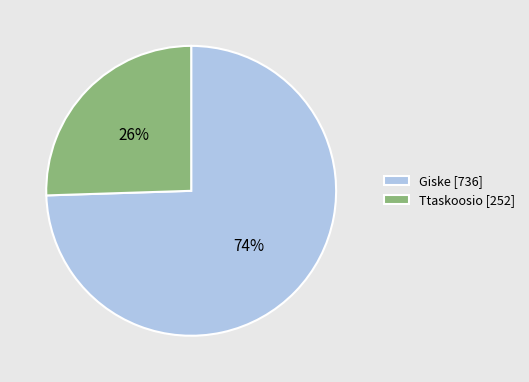

Rank the categories by value from lowest to highest.

Ttaskoosio, Giske